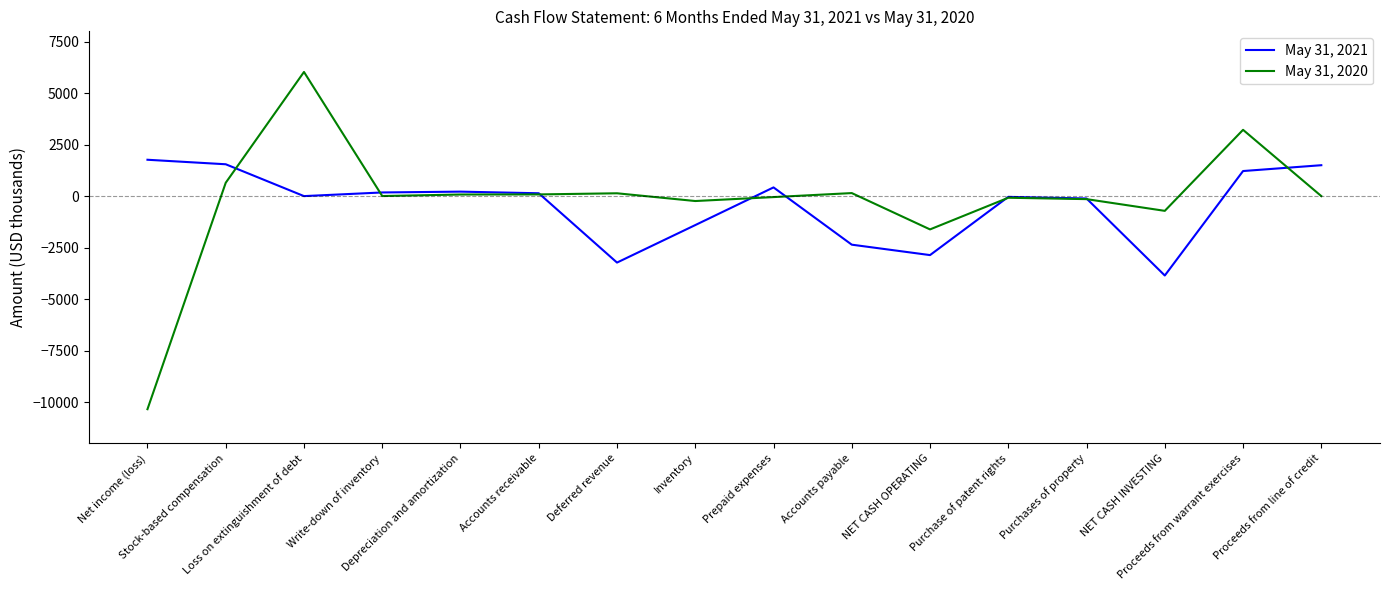

List the series in order of their overall mean, lowest first.

May 31, 2021, May 31, 2020